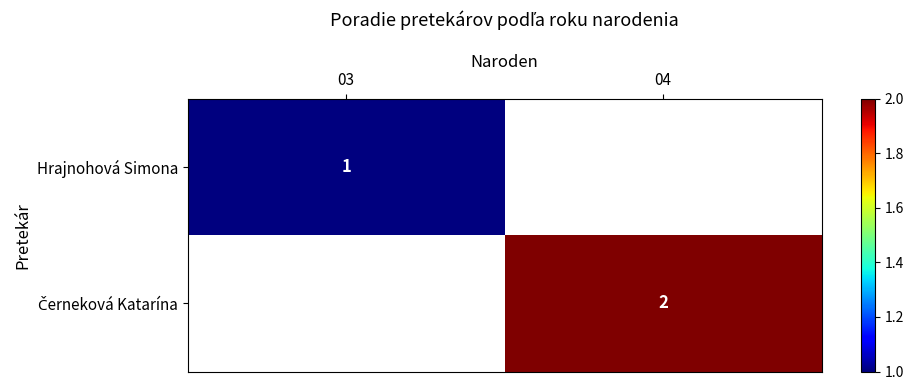

Count the number of data series in this chart.

2